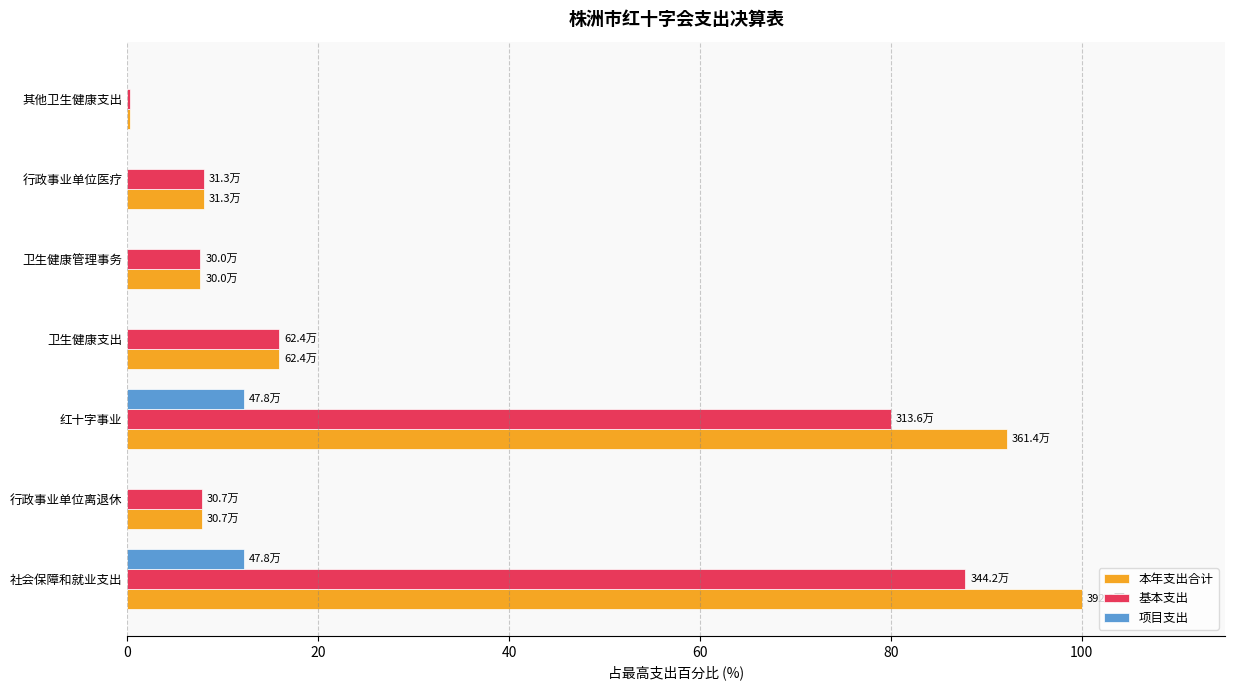

Is the value of 项目支出 at 行政事业单位医疗 greater than the value of 本年支出合计 at 卫生健康管理事务?

No